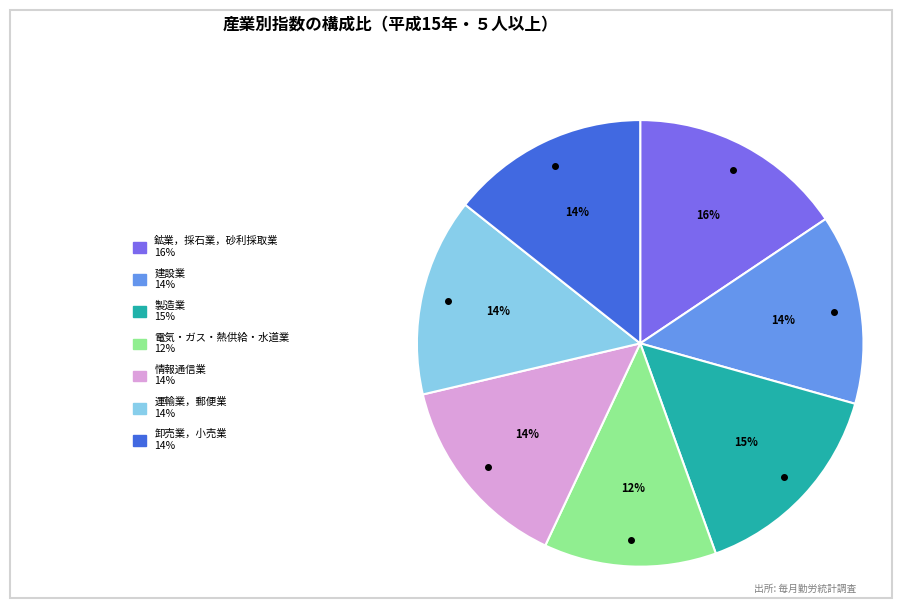

To the nearest percent, what is the average slice percentage?

14%